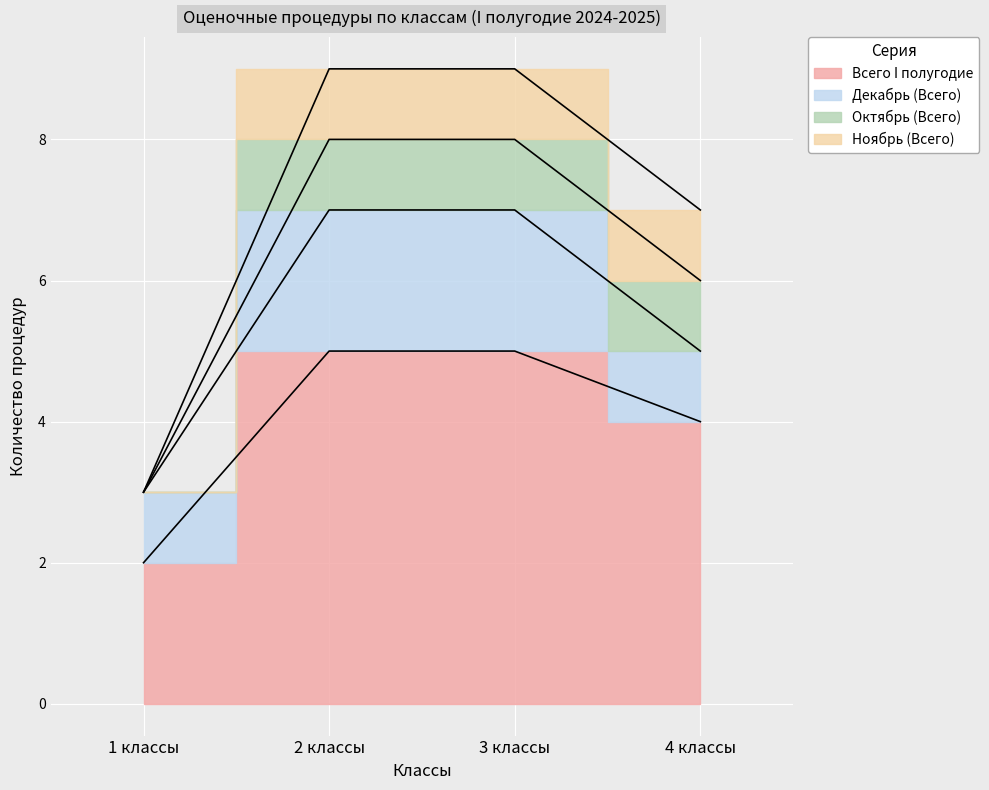

Does the chart display data point markers on the line(s)?

No